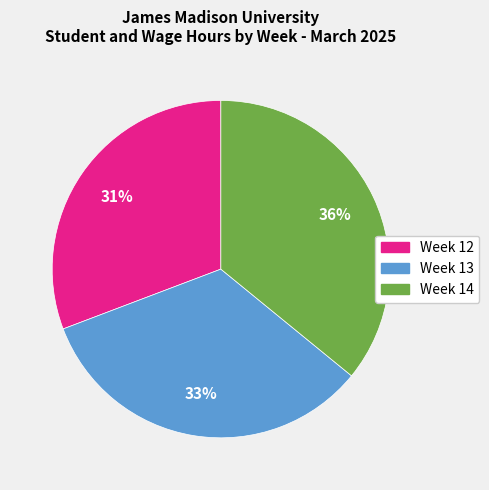

Rank the categories by value from lowest to highest.

Week 12, Week 13, Week 14